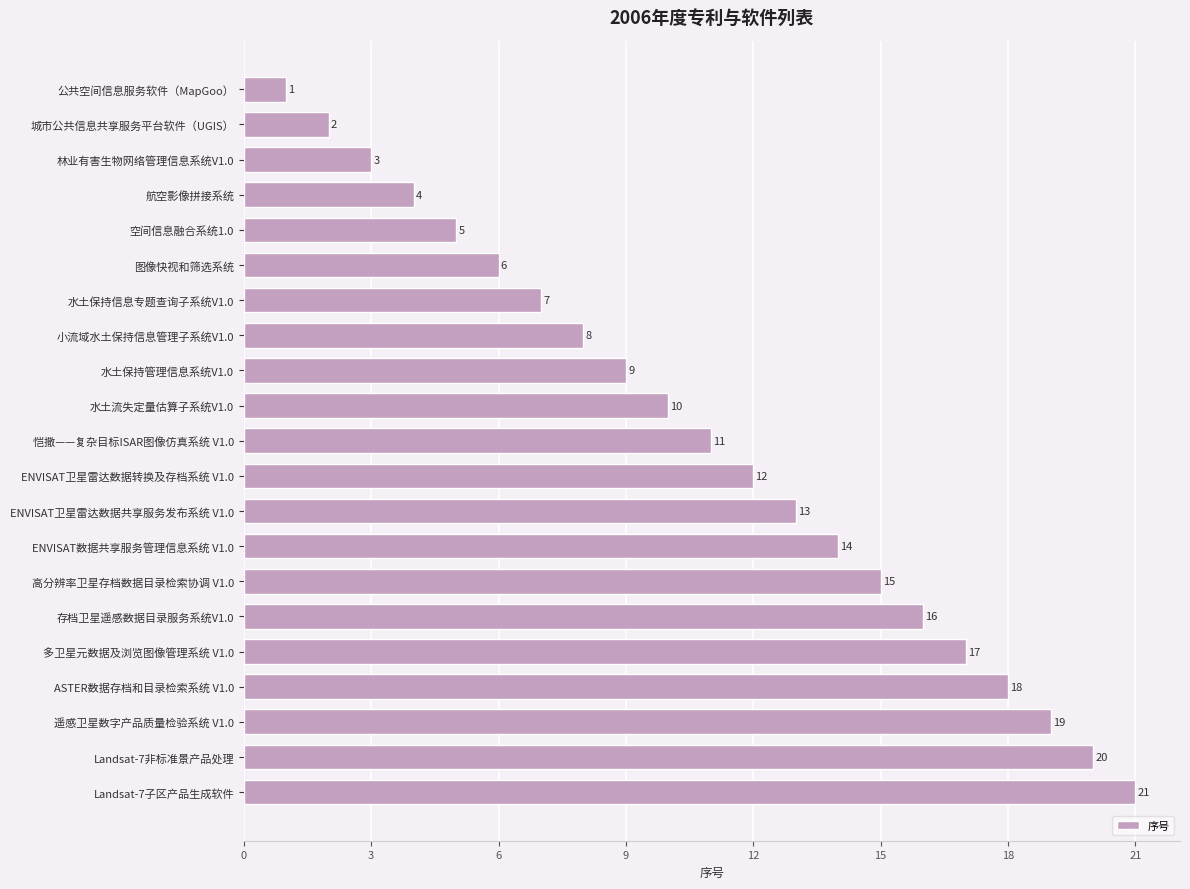

Approximately how many times larger is the value at ENVISAT卫星雷达数据共享服务发布系统 V1.0 compared to 存档卫星遥感数据目录服务系统V1.0?

0.8